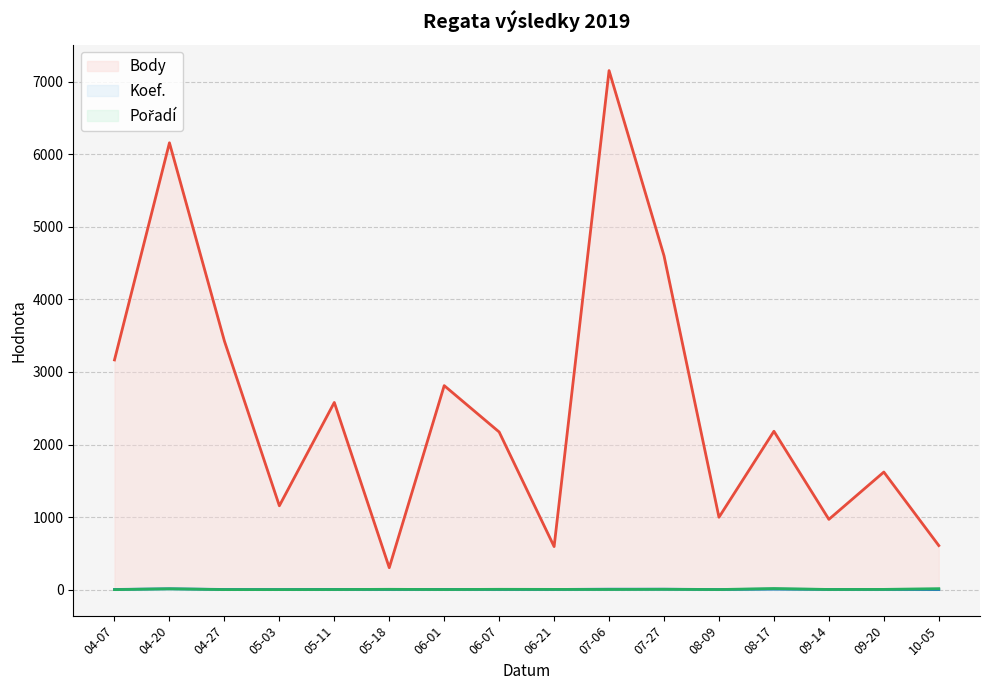

The value of Body at 07-27 is 6579. True or false?

False